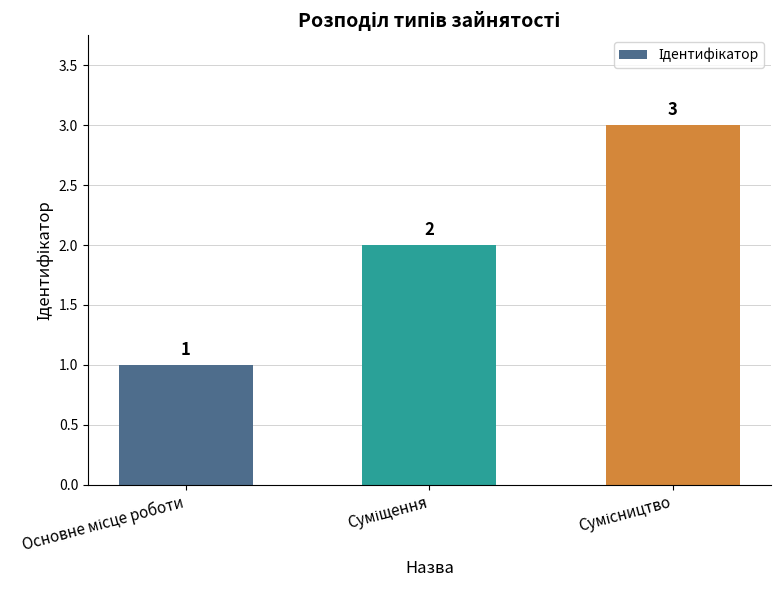

How many data points are less than 2?

1